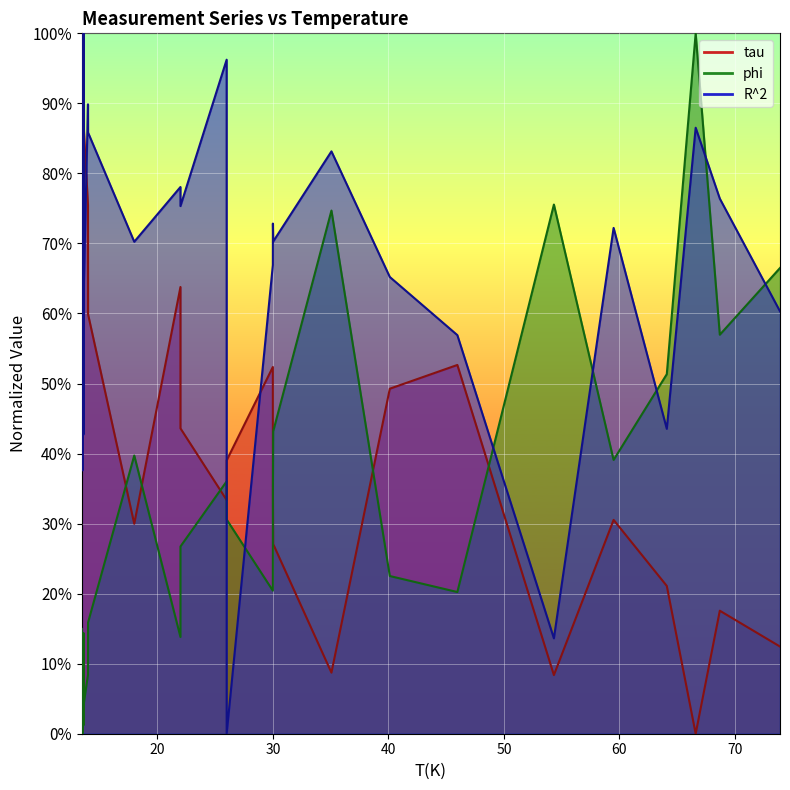

Which series ends up on top after the final intersection of phi and R^2?

phi